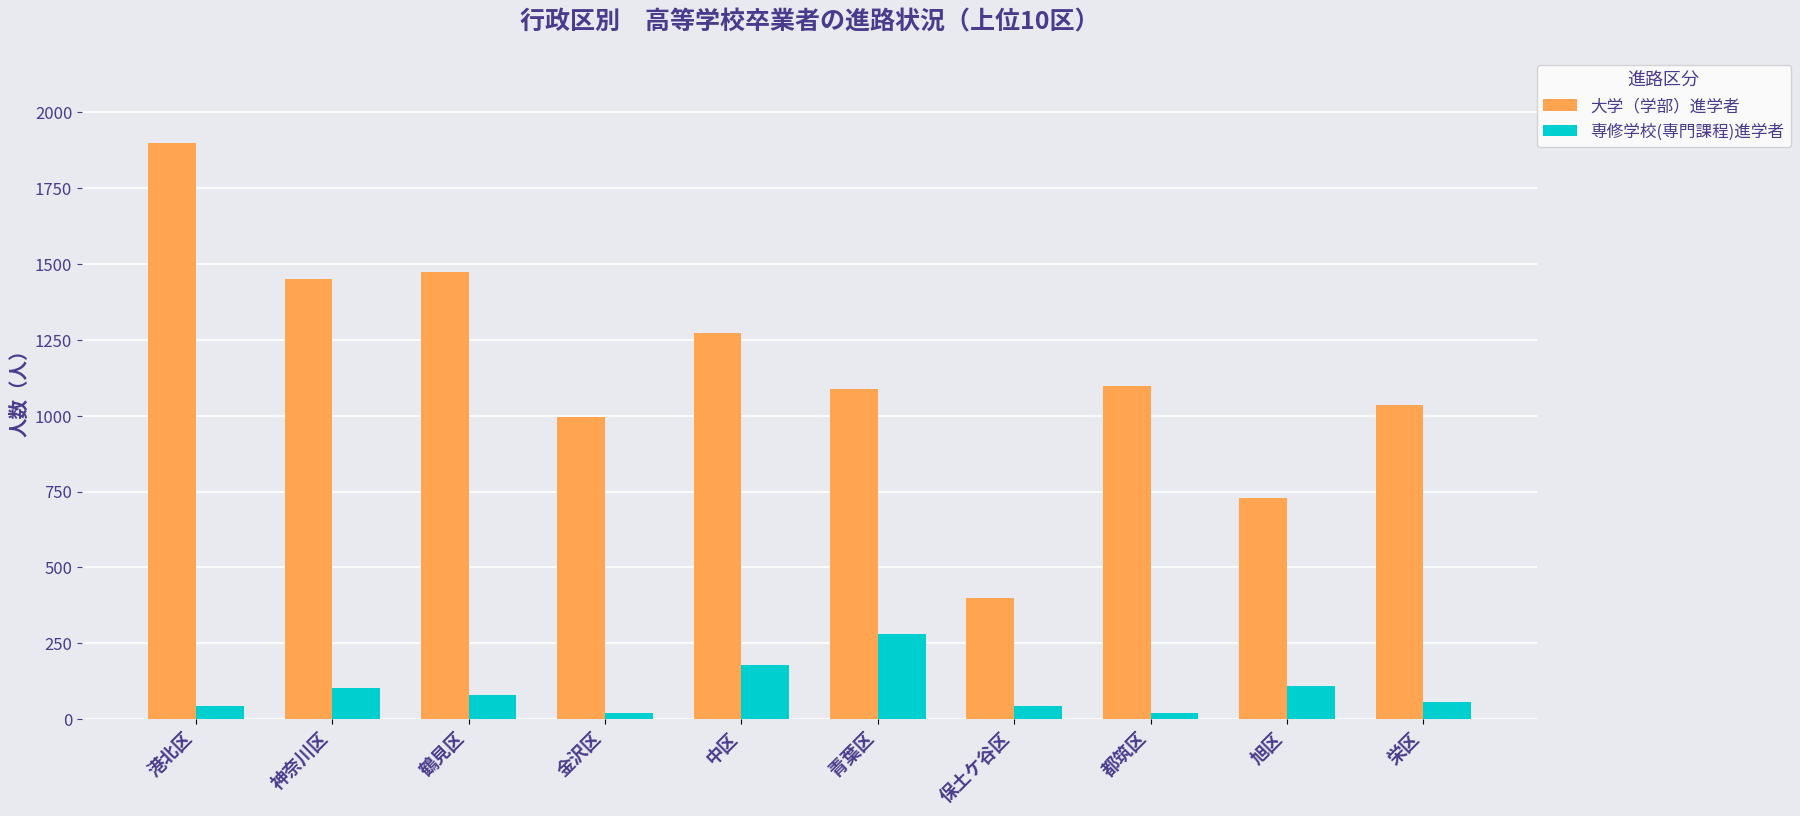

Read the 大学（学部）進学者 value at 港北区, to the nearest 50.

1900